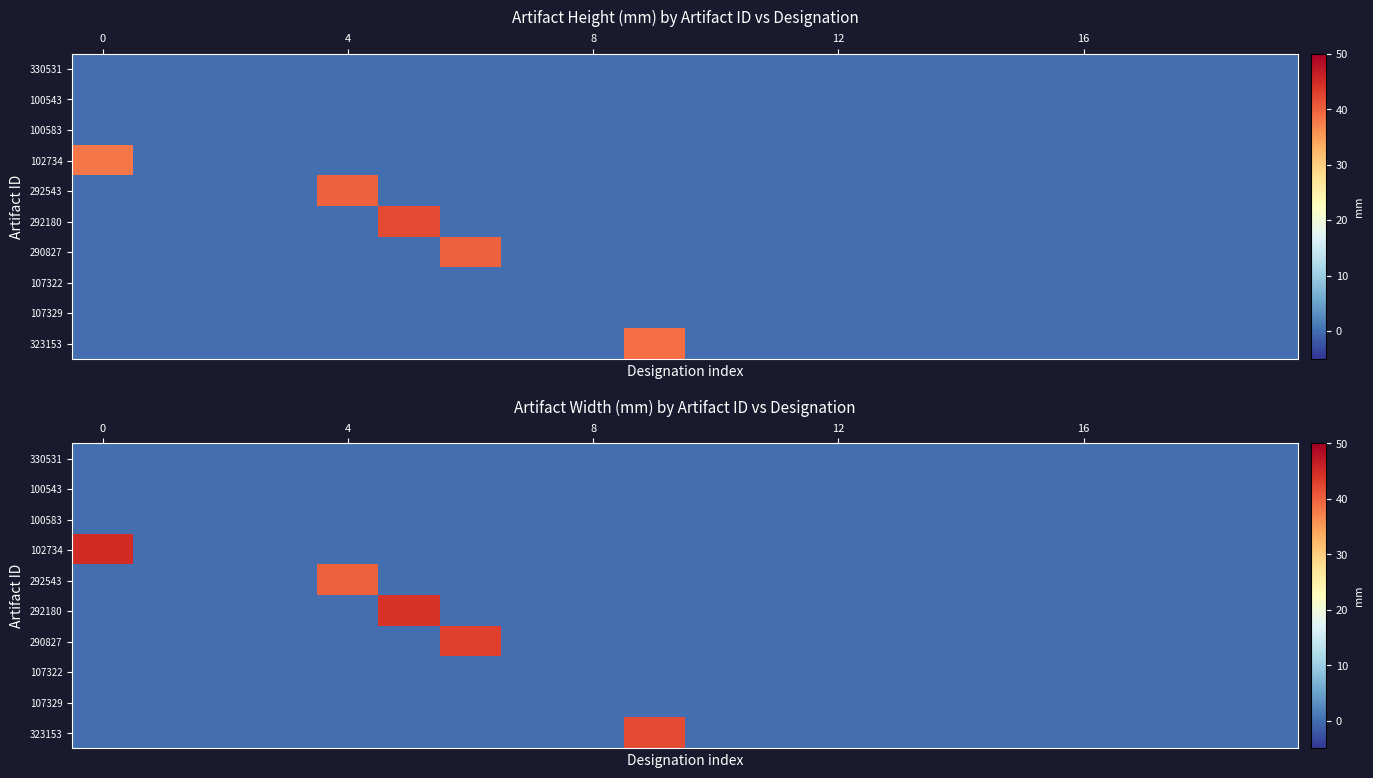

Rank the series by their maximum value, from lowest to highest.

330531, 100543, 100583, 107322, 107329, 292543, 323153, 290827, 292180, 102734